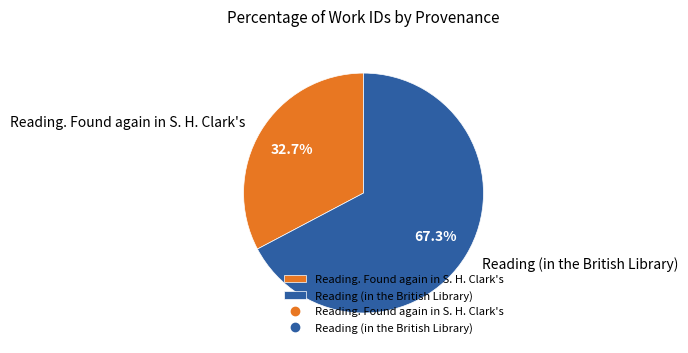

Rank the categories by value from highest to lowest.

Reading (in the British Library), Reading. Found again in S. H. Clark's